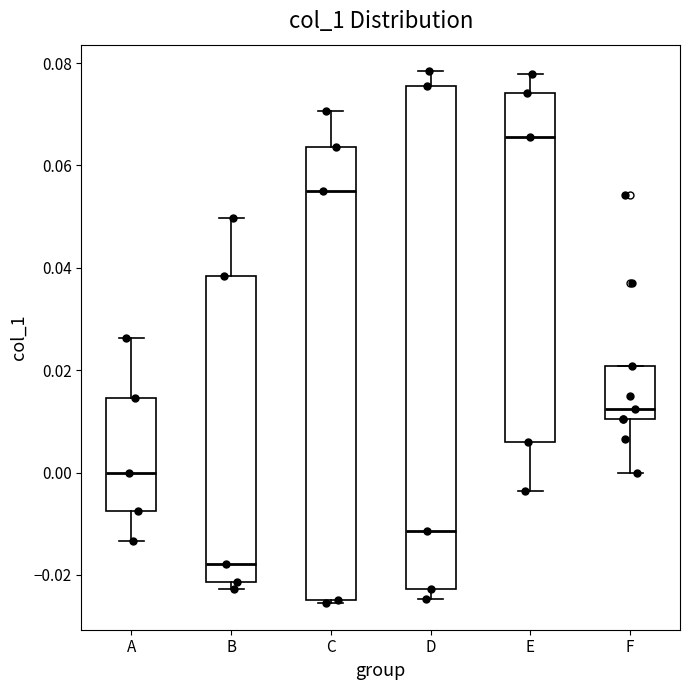

Reading left to right, transcribe this box plot: for each box, give where its median line is, the range the box spans, and where its two whiskers end, as read against the y-axis. The values are not printed on the chart, so give them approximately, as read against the axis.

A: median 0.000, box -0.008 to 0.014, whiskers -0.014 to 0.026
B: median -0.018, box -0.022 to 0.038, whiskers -0.022 (just below the box's lower edge) to 0.050
C: median 0.056, box -0.024 to 0.064, whiskers -0.026 to 0.070
D: median -0.012, box -0.022 to 0.076, whiskers -0.024 to 0.078
E: median 0.066, box 0.006 to 0.074, whiskers -0.004 to 0.078
F: median 0.012, box 0.010 to 0.020, whiskers 0.000 to 0.020